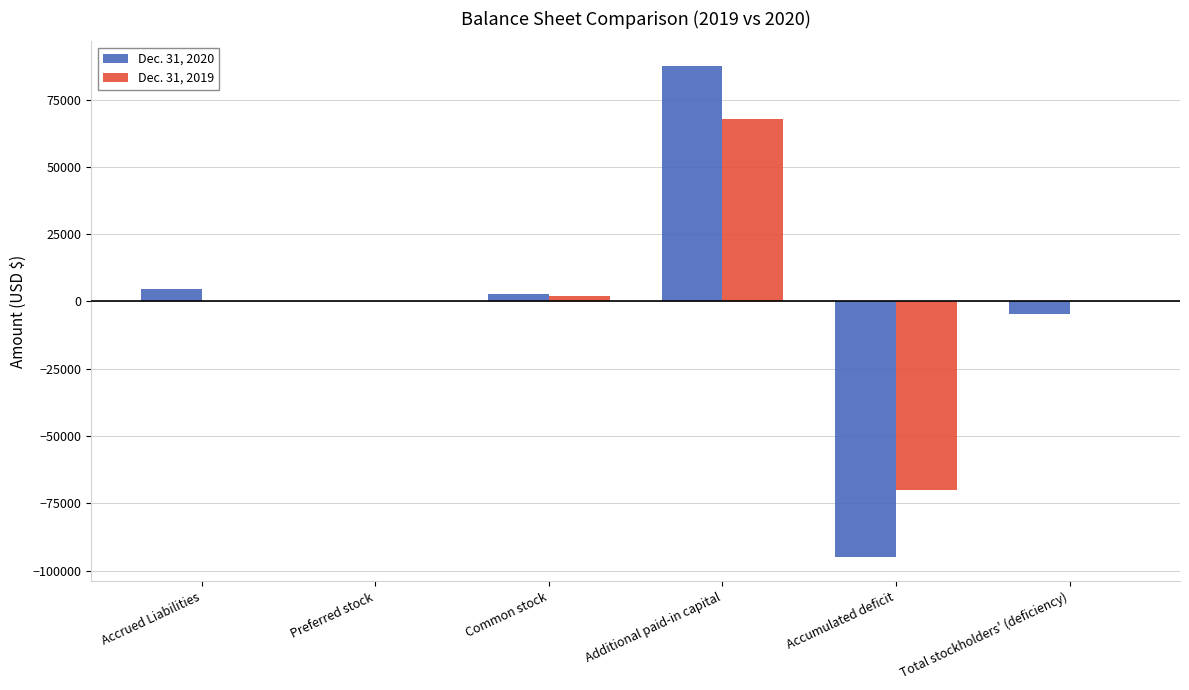

The Dec. 31, 2019 series shows 0 at Total stockholders' (deficiency). True or false?

True